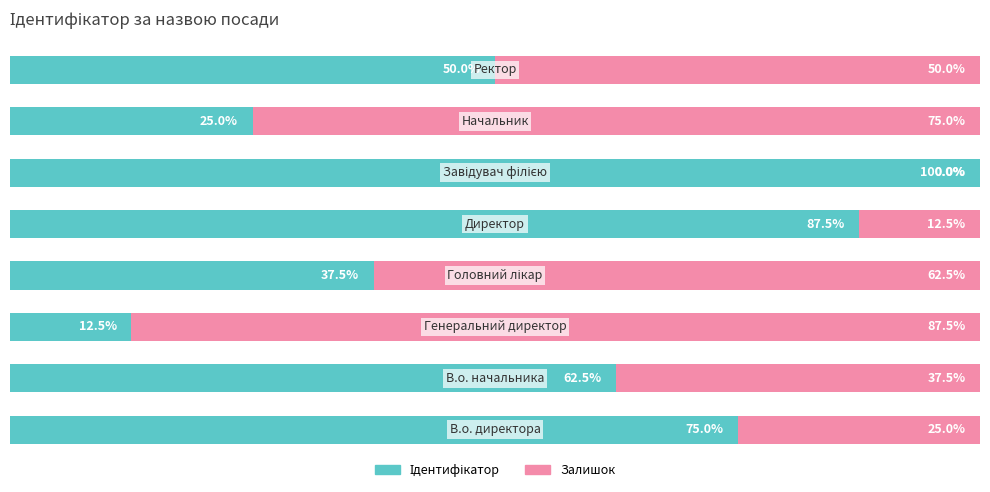

Count the number of categories in the chart.

8